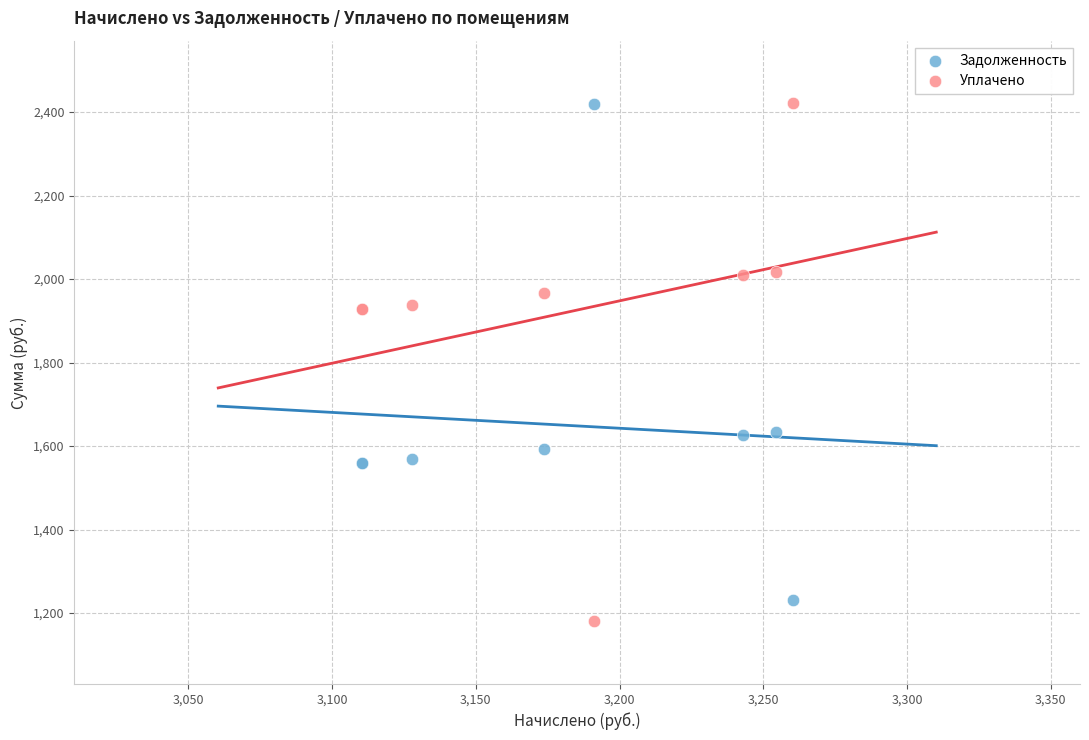

What is the X range (max minus min) for the scatter plot?

149.8